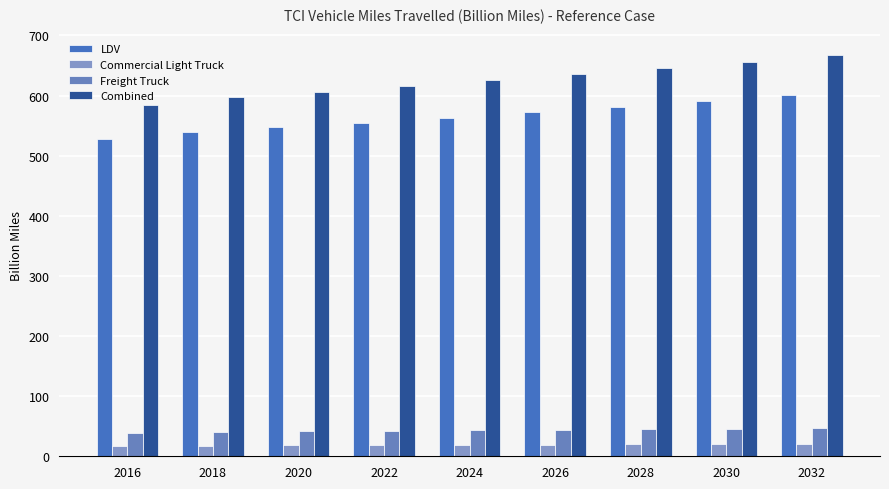

How many bars are there in each group?

4